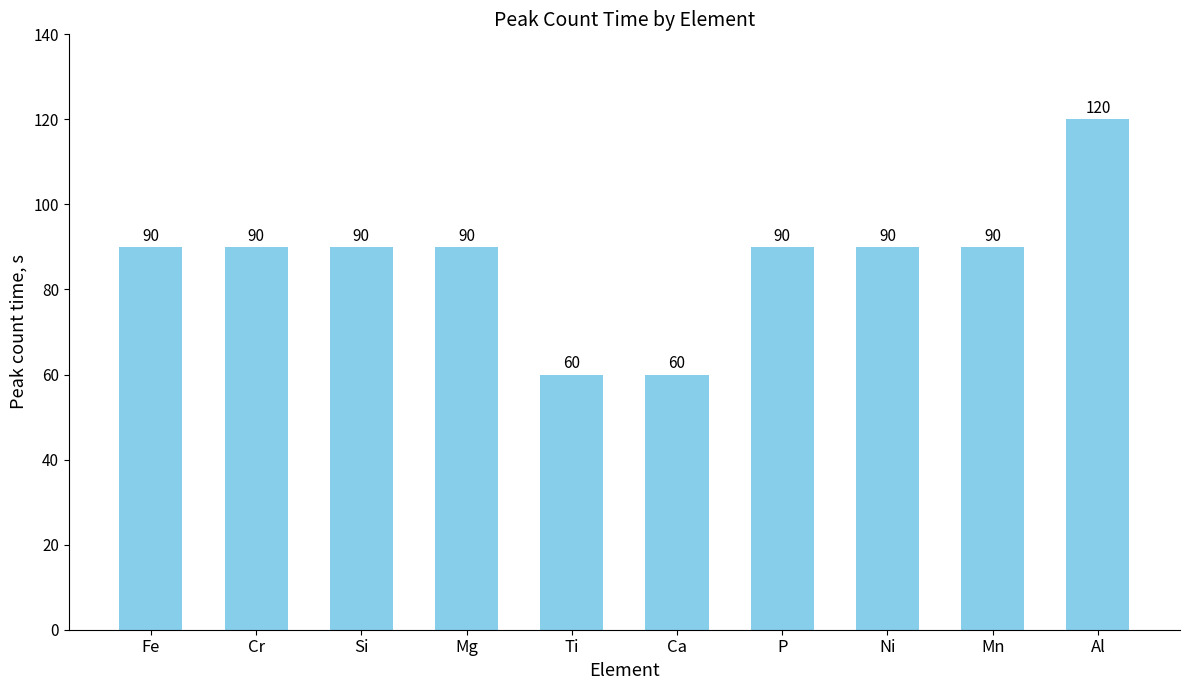

The value at Al is 166. True or false?

False